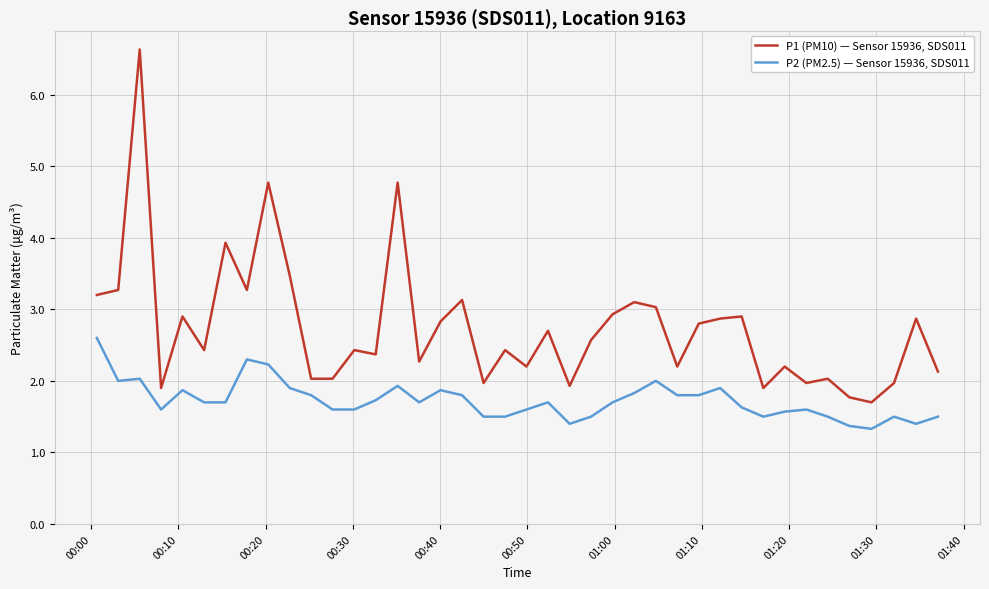

Which series has the widest spread of values?

P1 (PM10) — Sensor 15936, SDS011